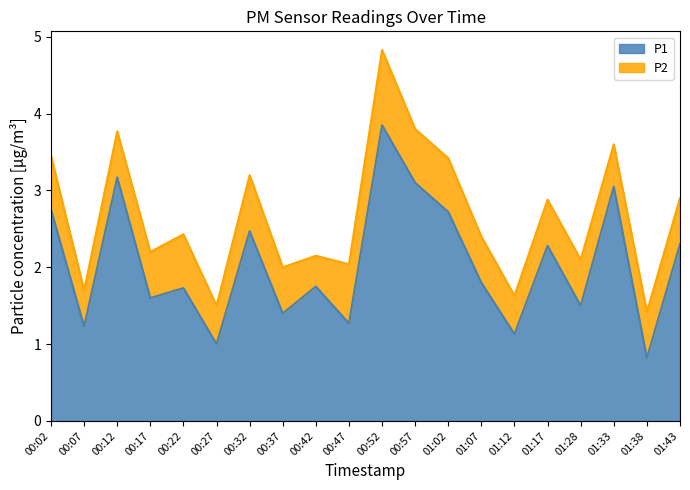

The value at 00:52 is 3.9. True or false?

True